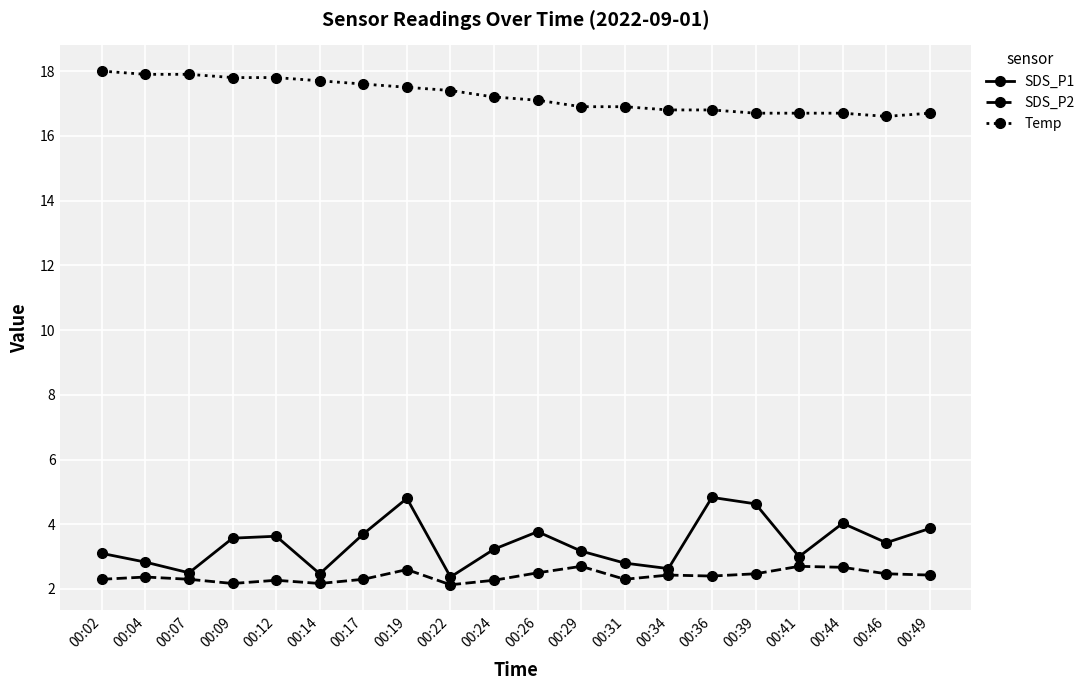

True or false: SDS_P2 has more than 1 interior local peaks.

True